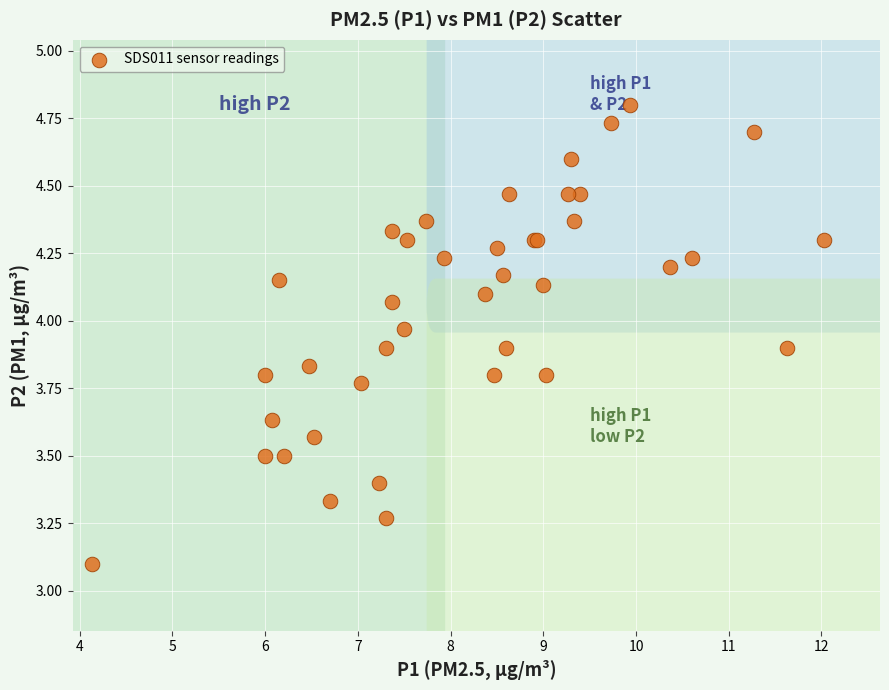

What Y value in the scatter plot is closest to 3?

3.1